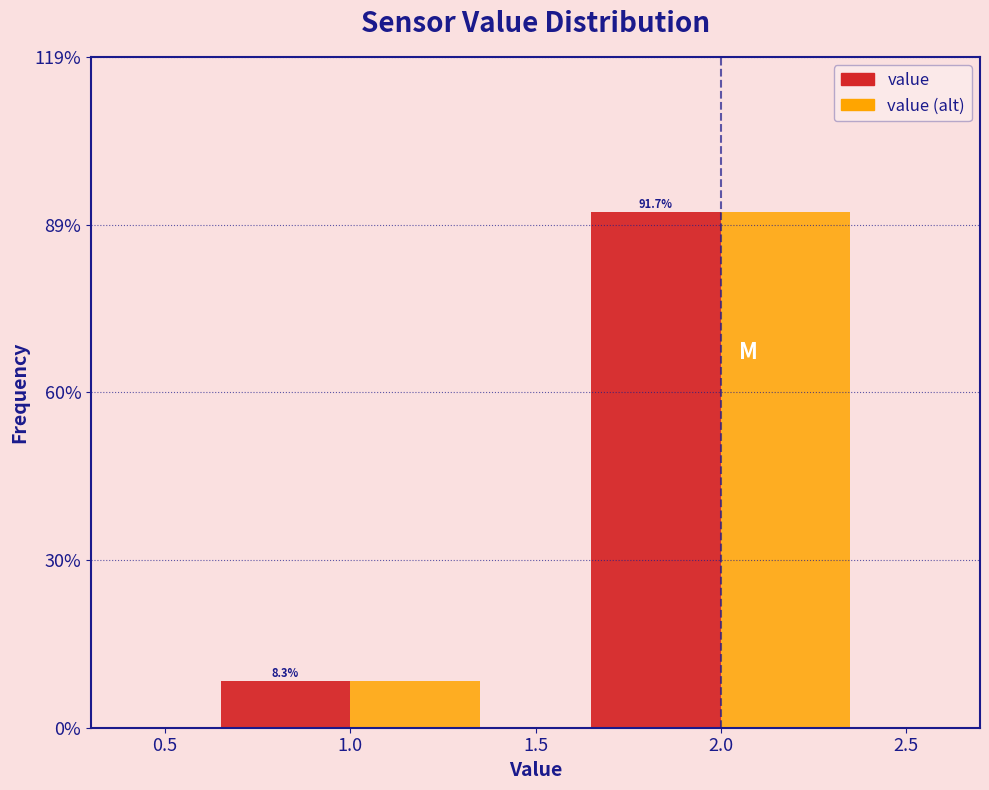

Does the chart contain stacked bars?

No